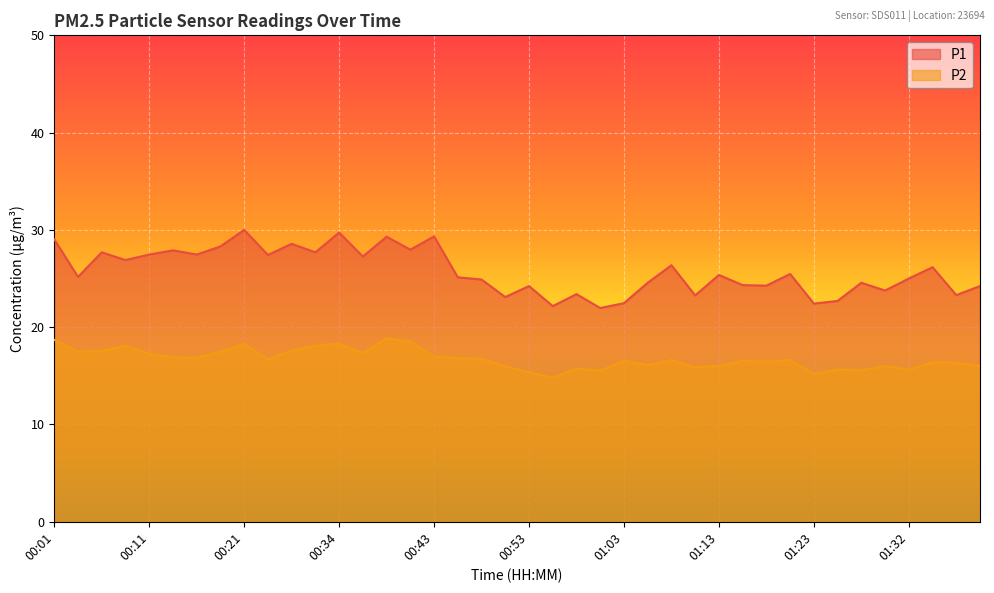

What is the highest value of the P1 series?

30.0